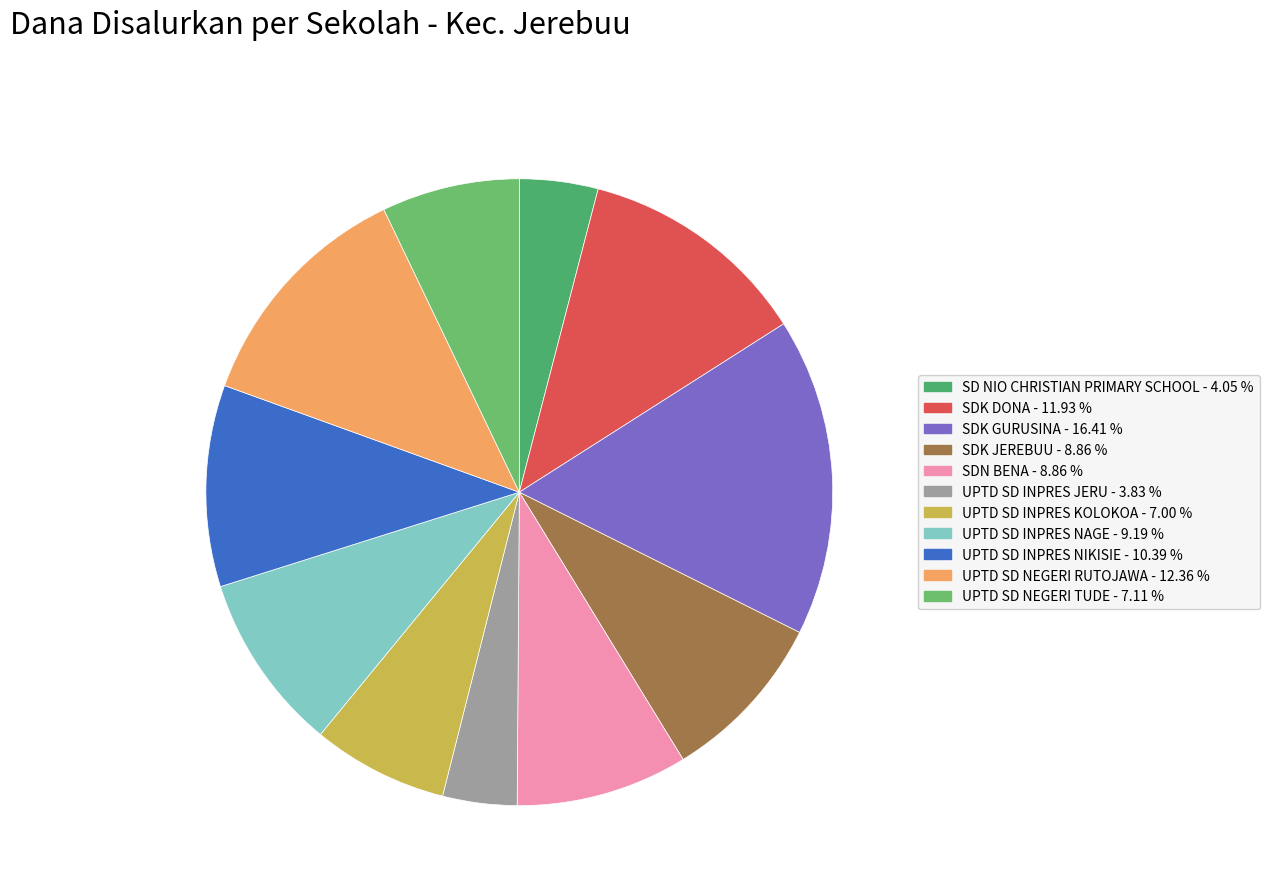

To the nearest percent, what is the average slice percentage?

9%